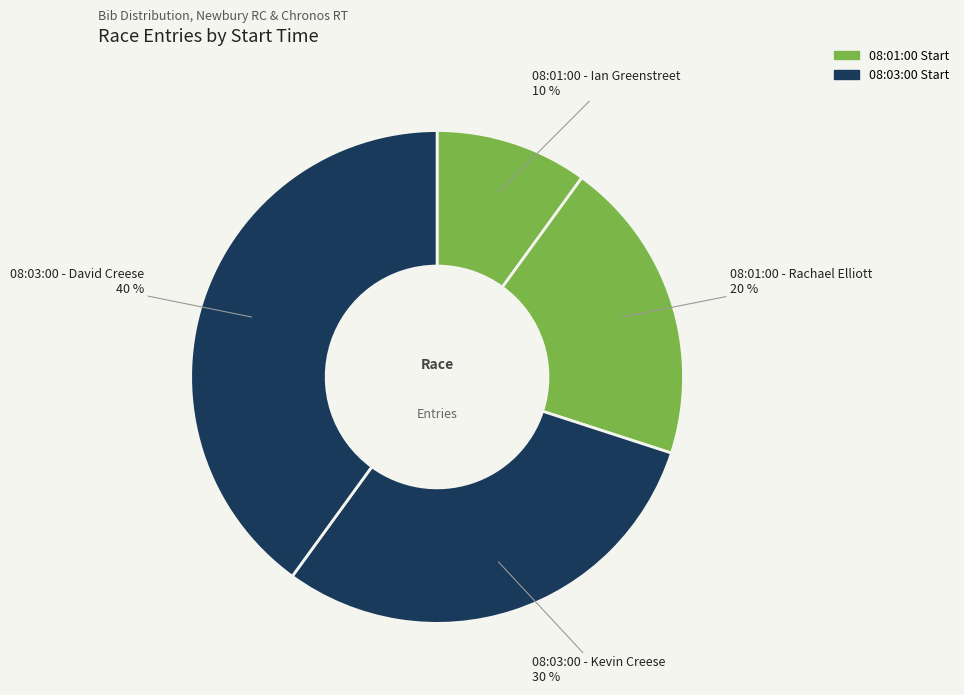

Is there a majority slice in this chart?

No